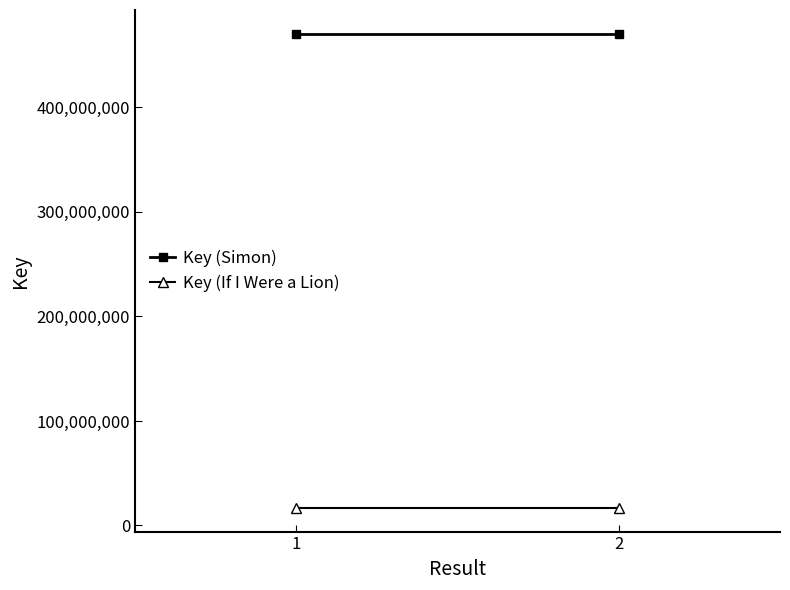

Count the number of data series in this chart.

2